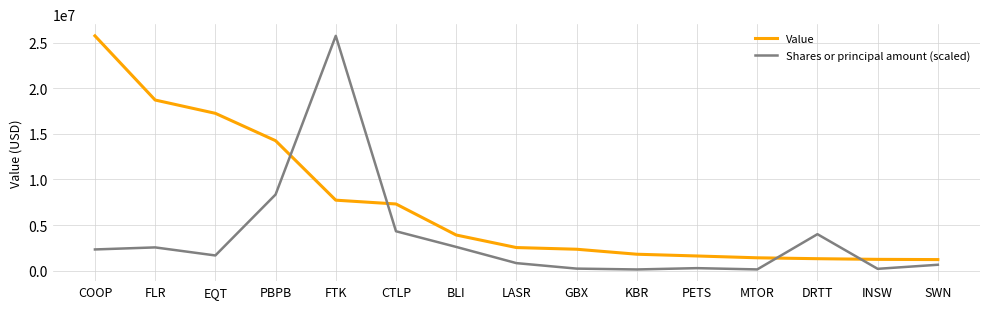

How many intersections are there between Shares or principal amount (scaled) and Value?

4